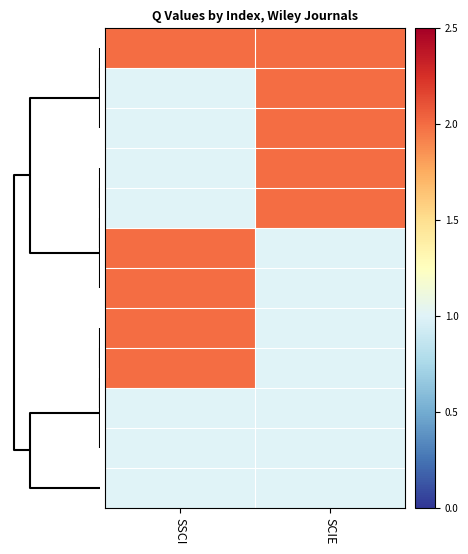

How many data points does each series have?

2